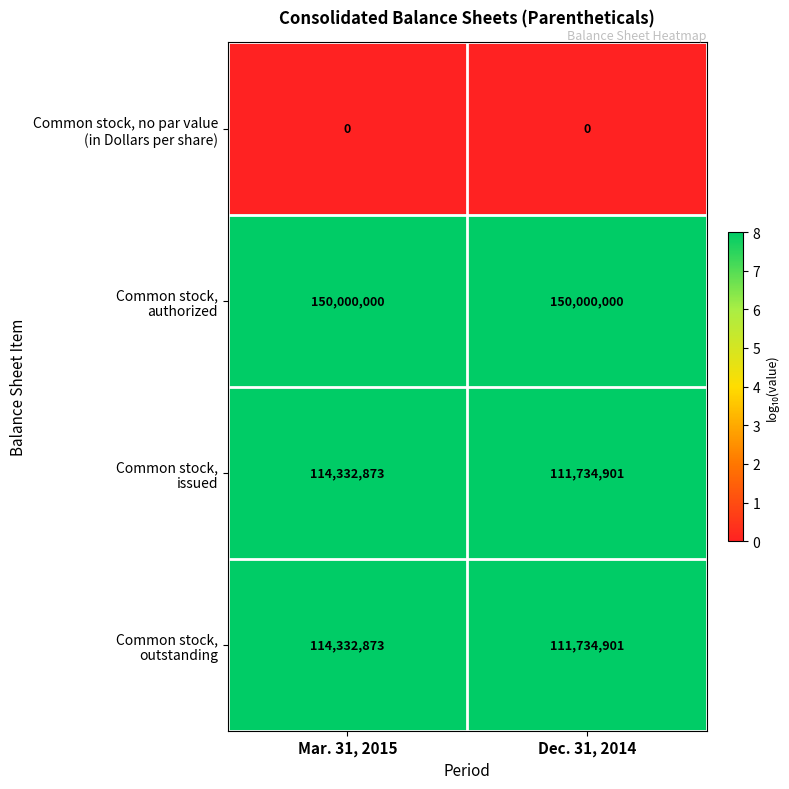

What is the difference between the highest and lowest values at Dec. 31, 2014?

150000000